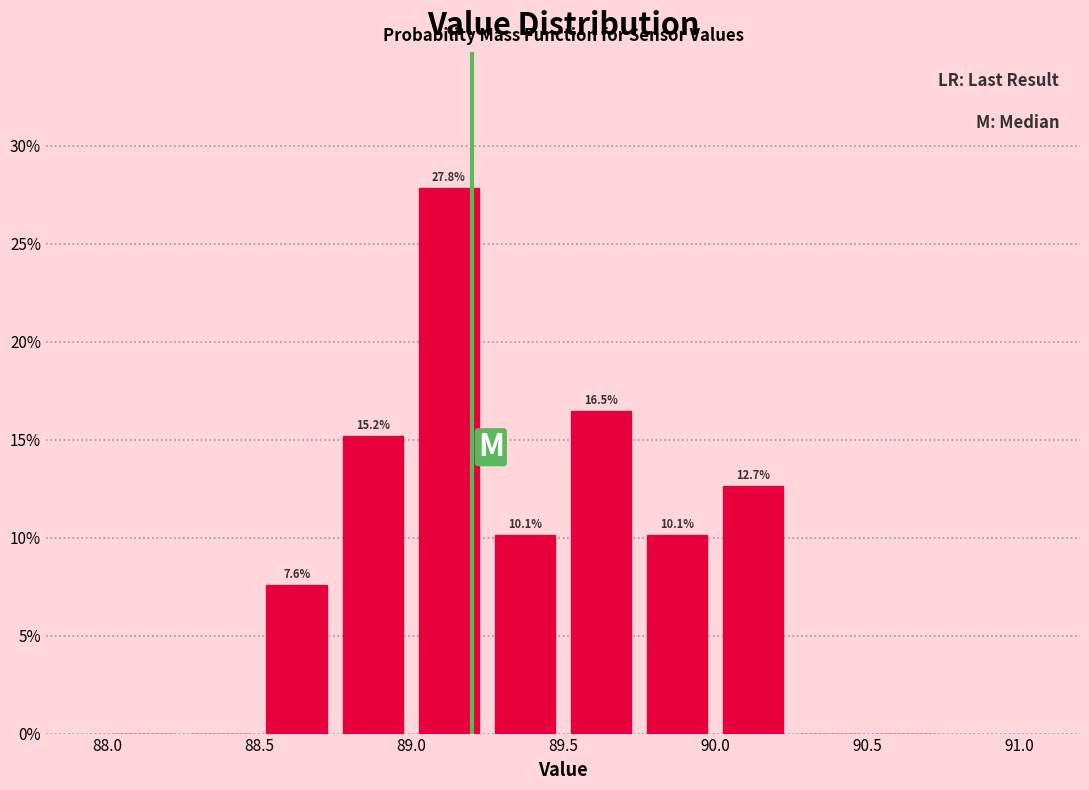

Which range on the x-axis has the tallest bar?

89.00 to 89.25